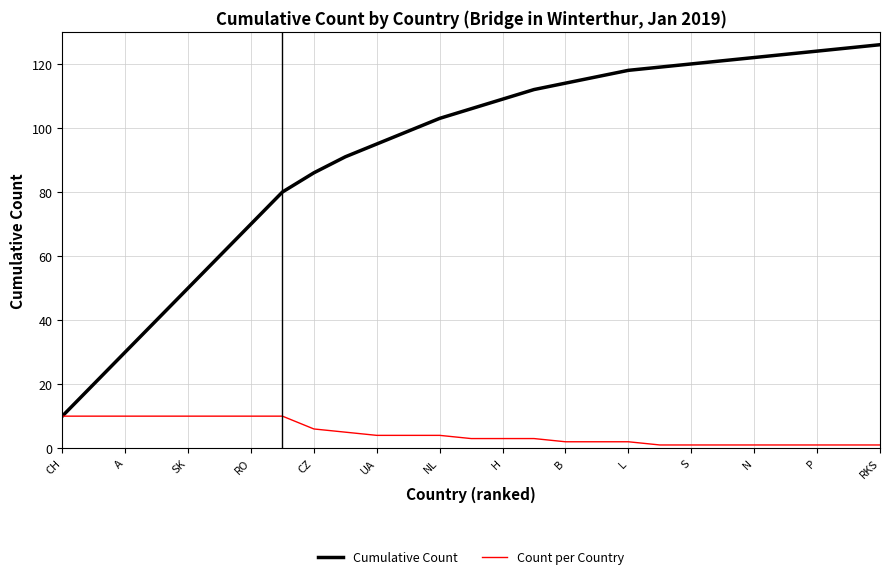

List the series in order of their overall mean, lowest first.

Count per Country, Cumulative Count